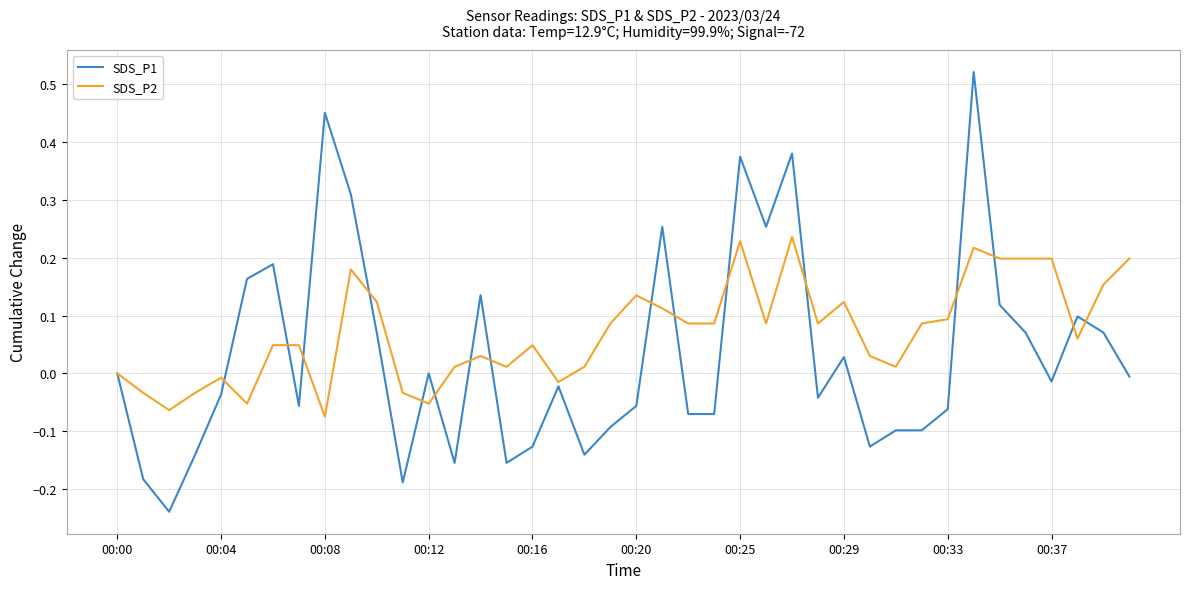

After their last crossing, which series has the higher values: SDS_P1 or SDS_P2?

SDS_P2